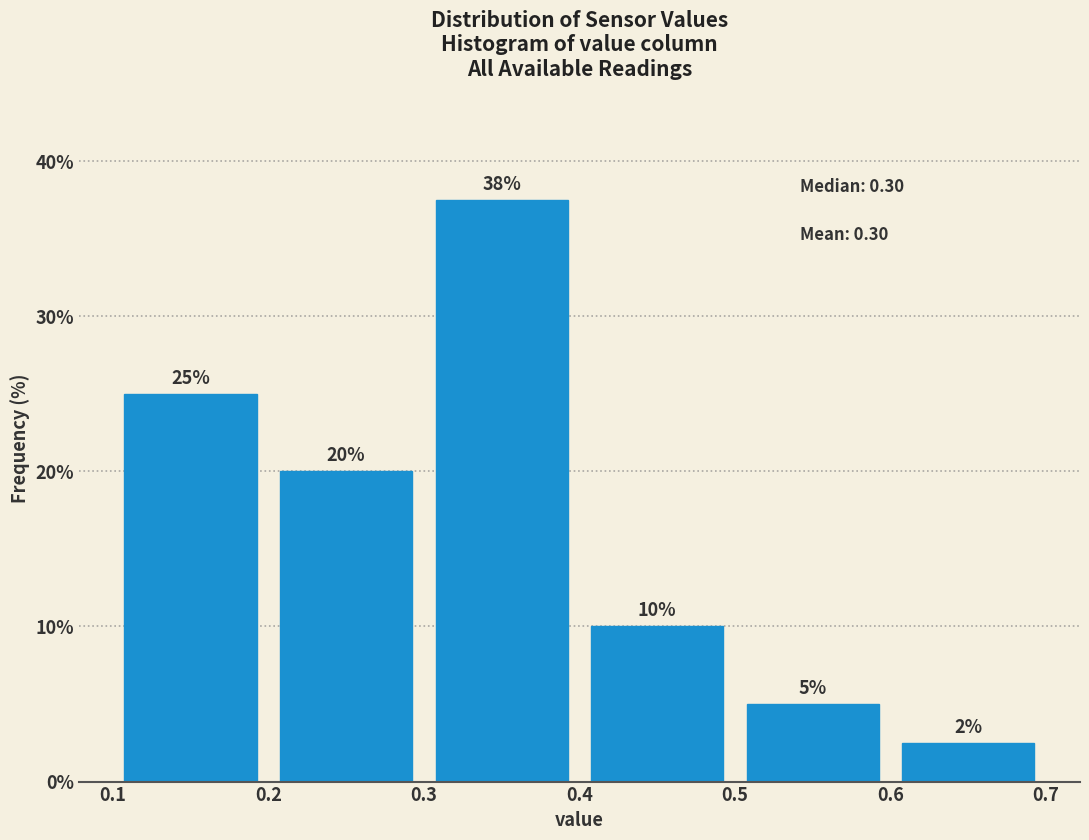

Which range on the x-axis has the tallest bar?

0.3 to 0.4